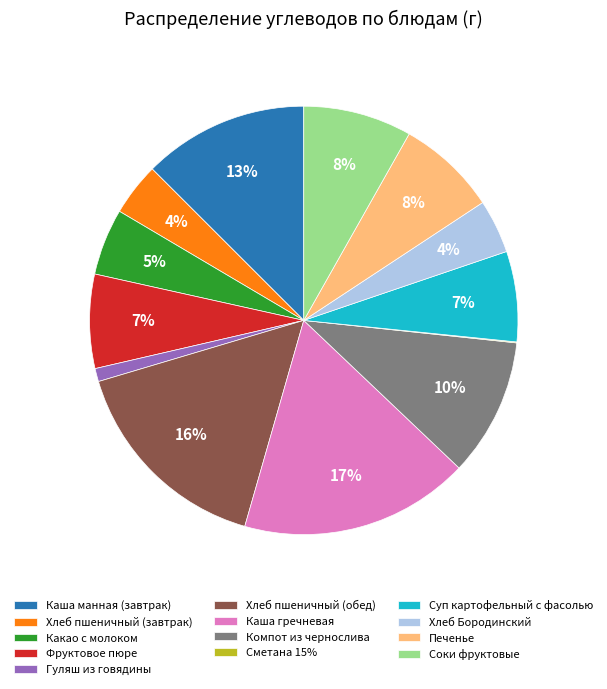

Which slice is the largest?

Каша гречневая